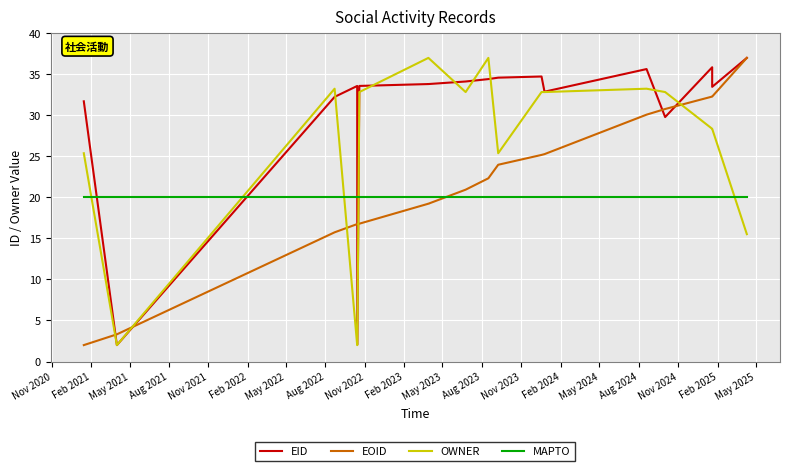

What is the average value of the EID series?

30.5